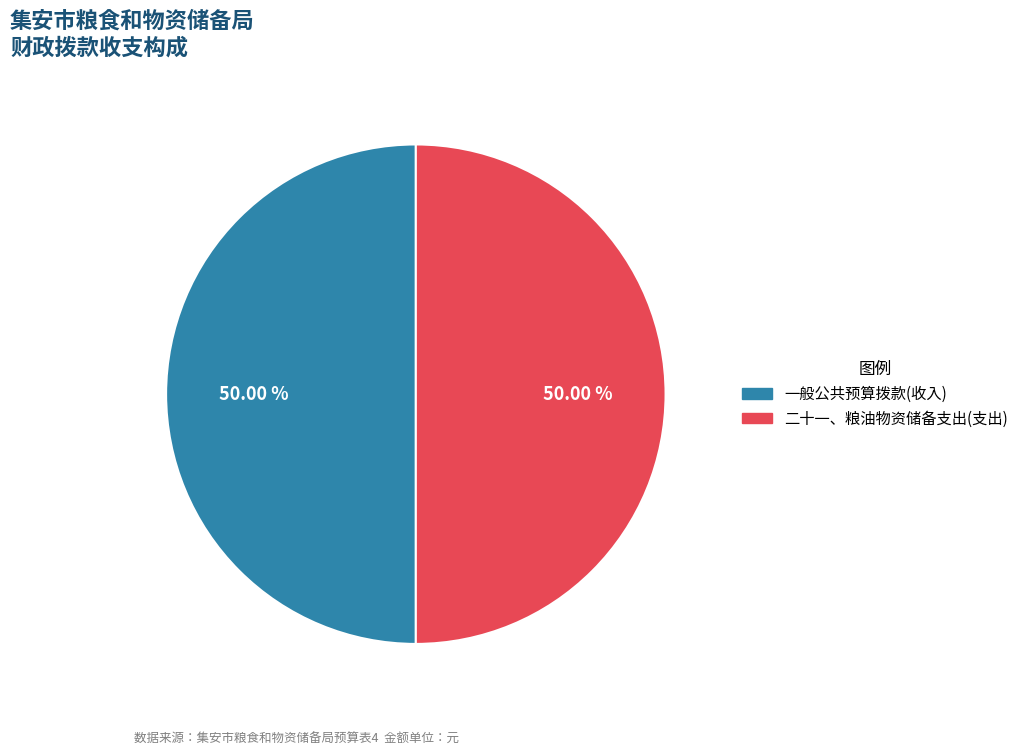

How many segments does this pie chart have?

2